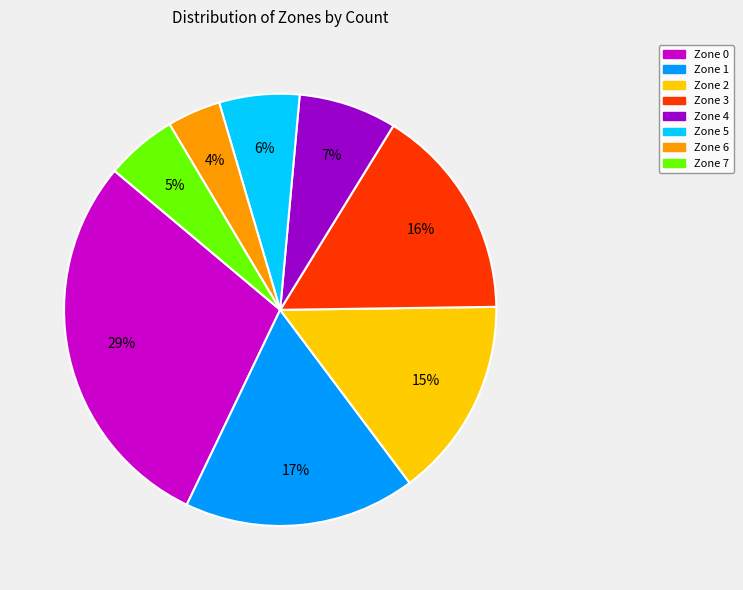

To the nearest percent, what percentage of the pie is Zone 5?

6%